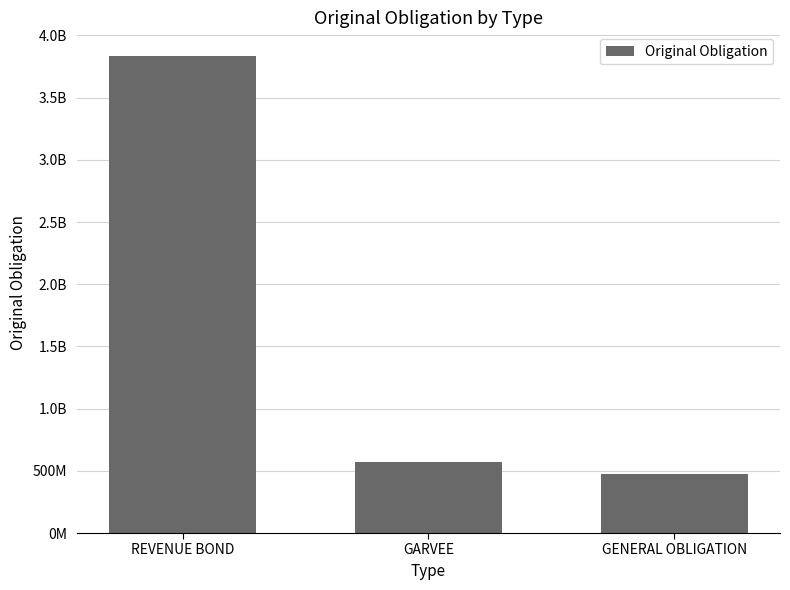

Does the chart contain any negative values?

No